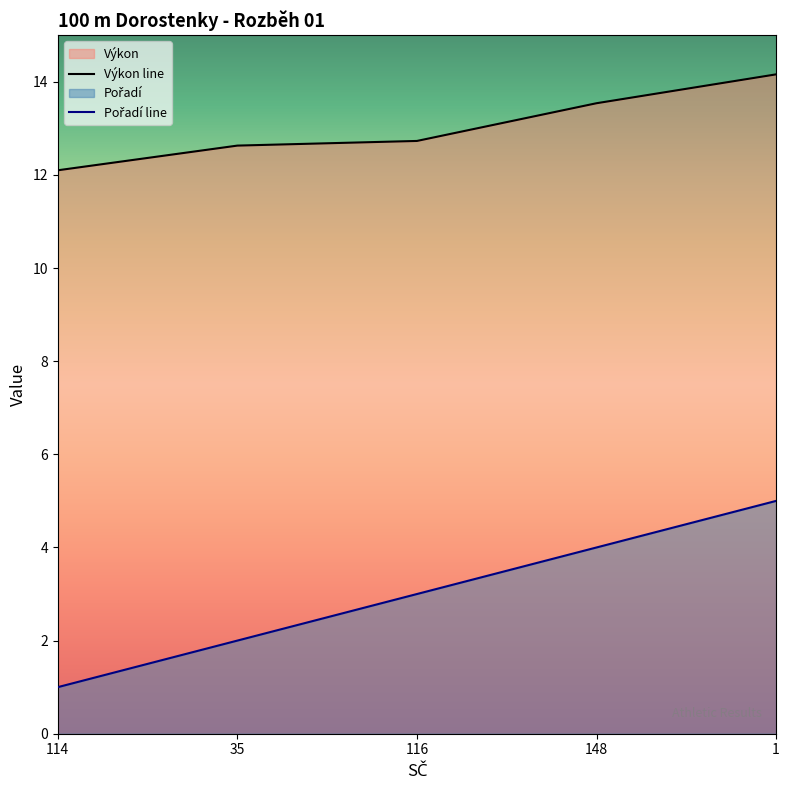

What is the difference between the second highest and minimum values in the Výkon series?

1.4